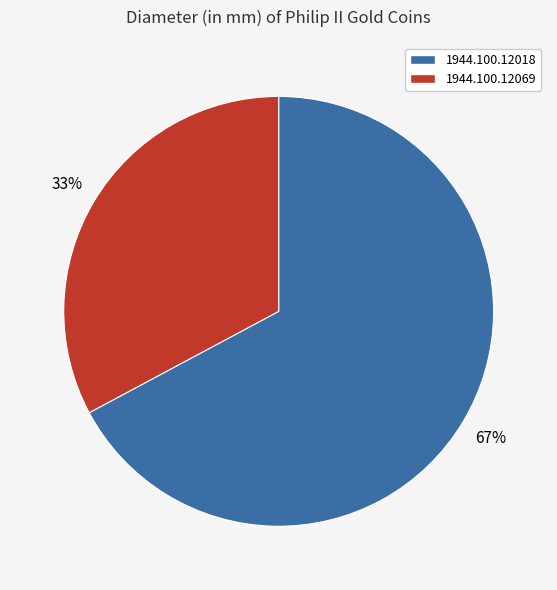

How many segments does this pie chart have?

2